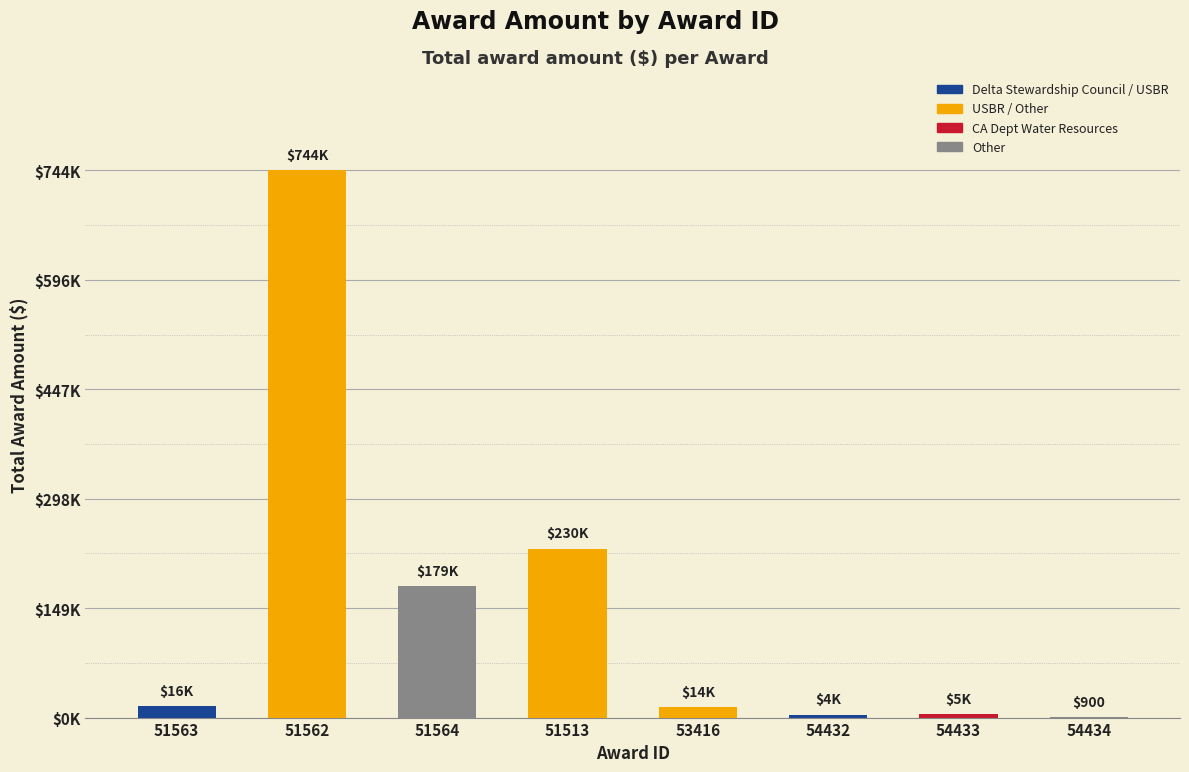

The value at 51562 is 744390. True or false?

True